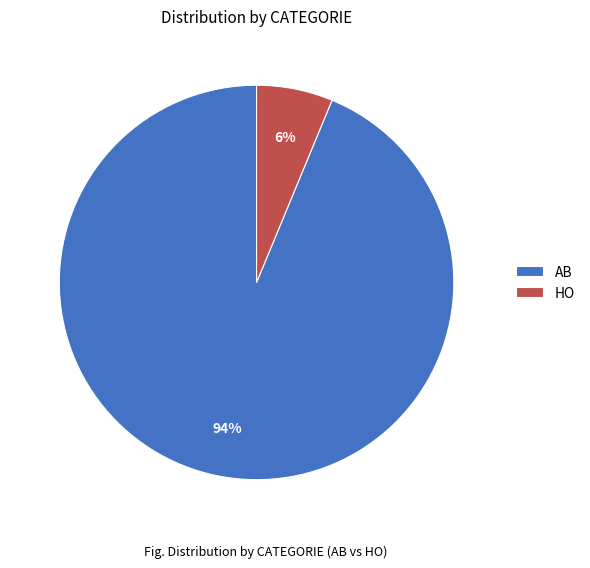

To the nearest percent, what percentage of the pie is AB?

94%